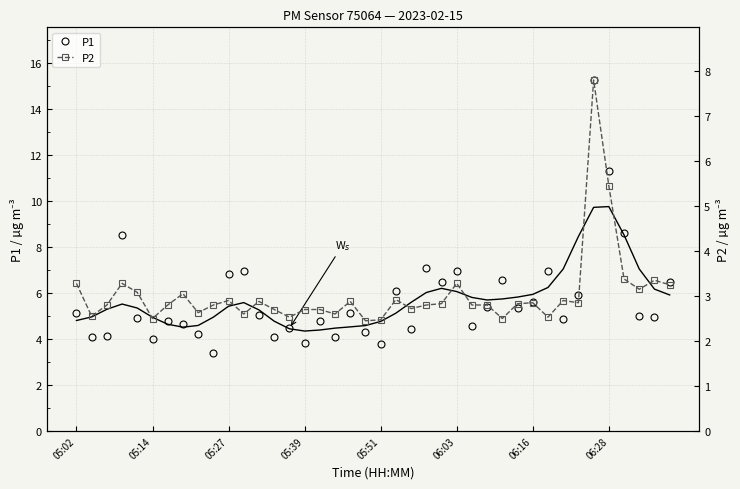

At how many categories does at least one series exceed 14?

1